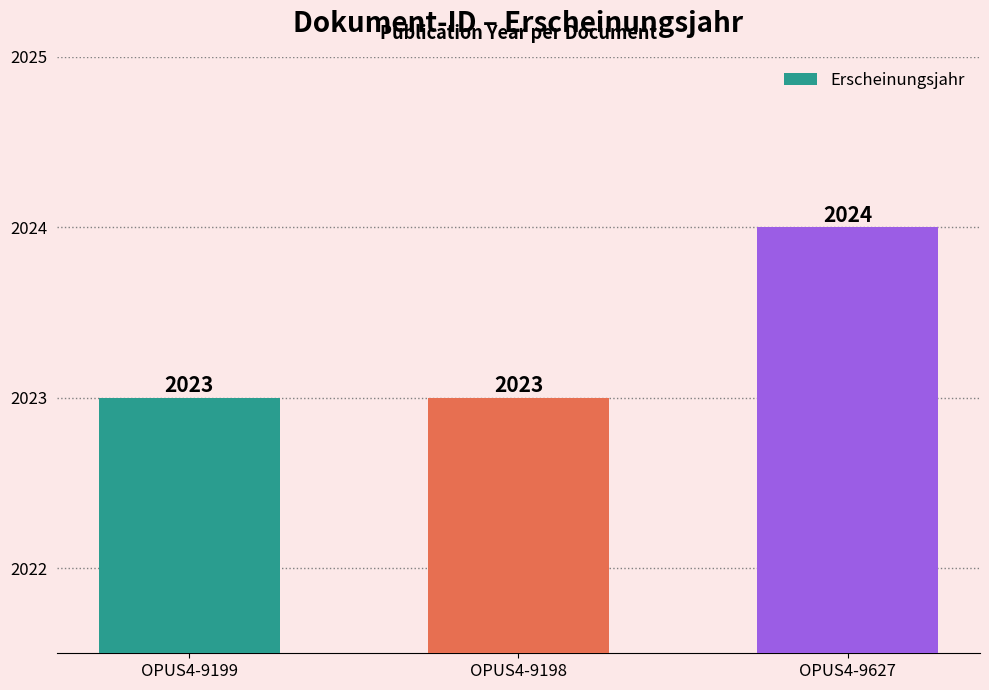

True or false: the data shows 2023 at OPUS4-9199.

True